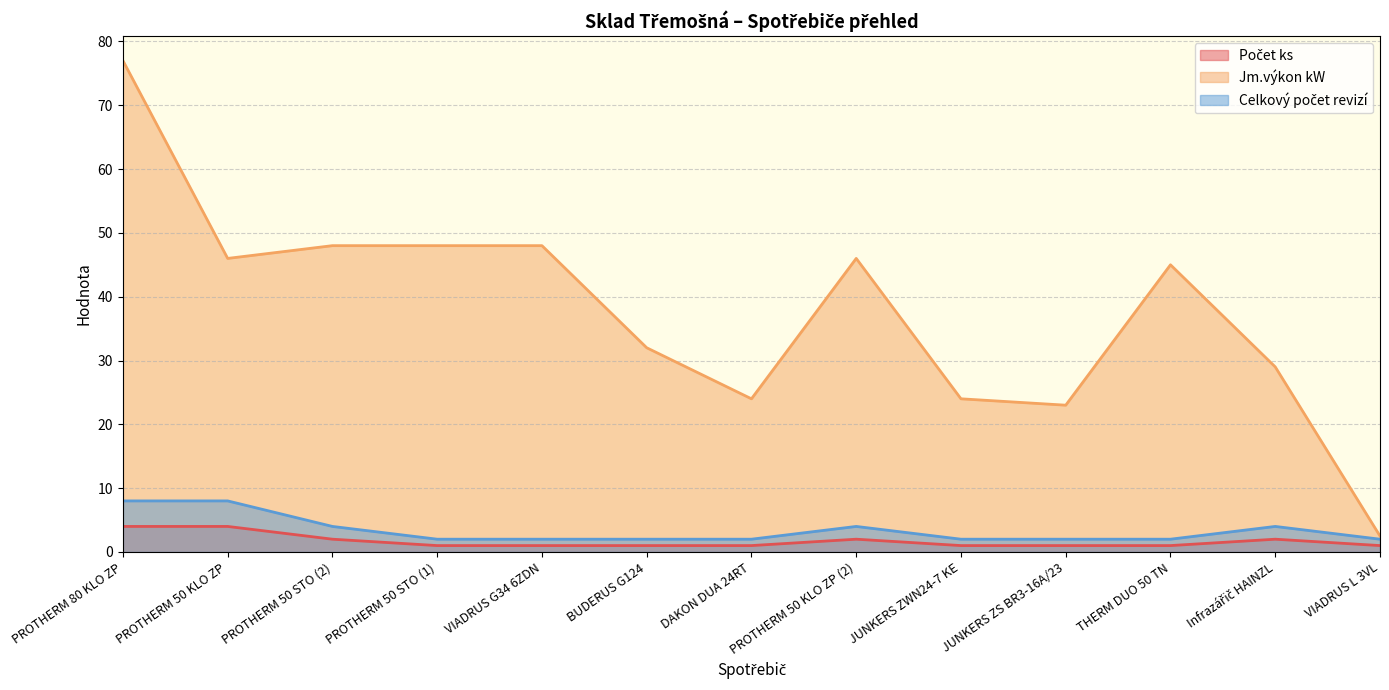

What is the label of the 4th point from the right?

JUNKERS ZS BR3-16A/23